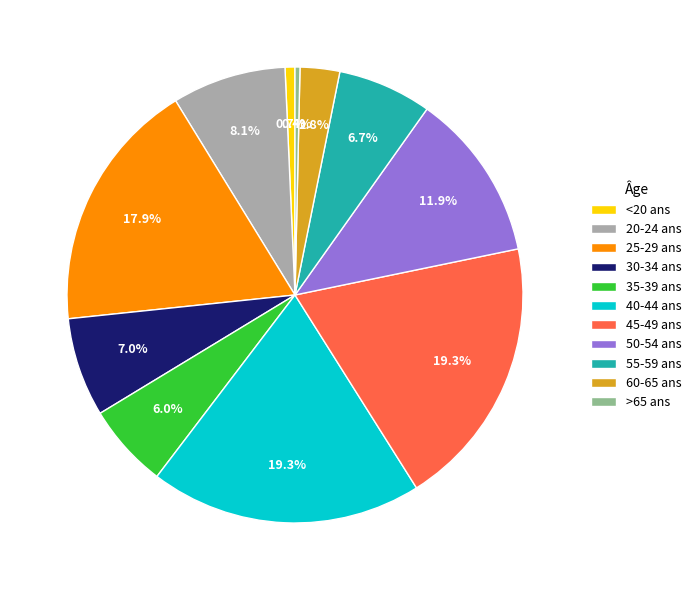

Does 30-34 ans account for over 50% of the chart?

No